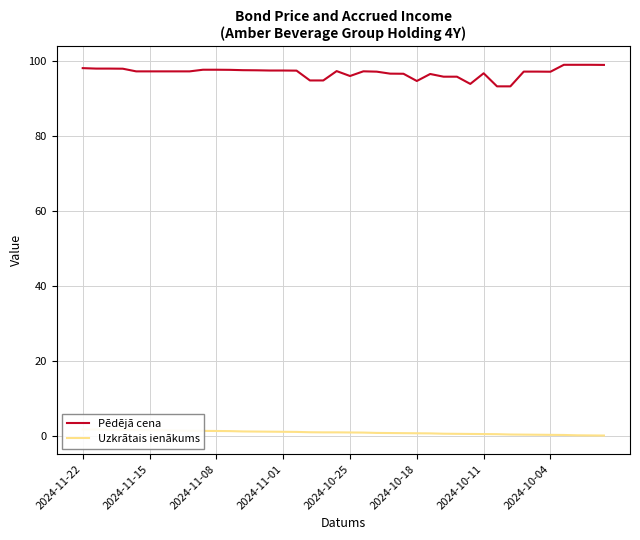

True or false: Pēdējā cena has a value of 136.0 at 2024-11-08.

False